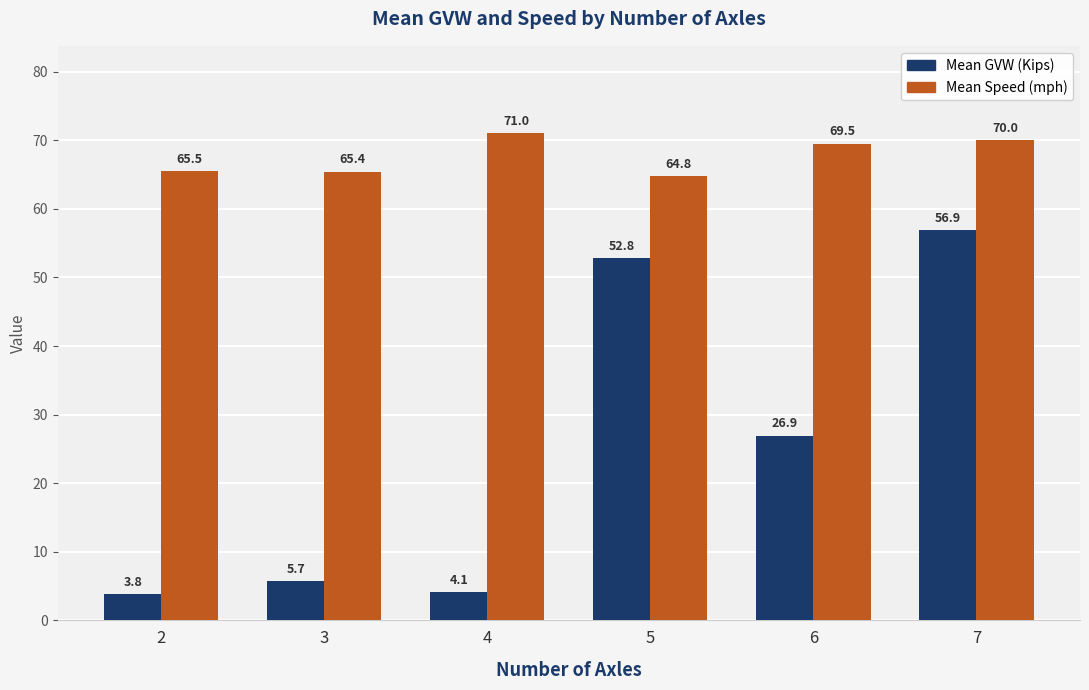

Which label corresponds to the largest value in the chart?

4